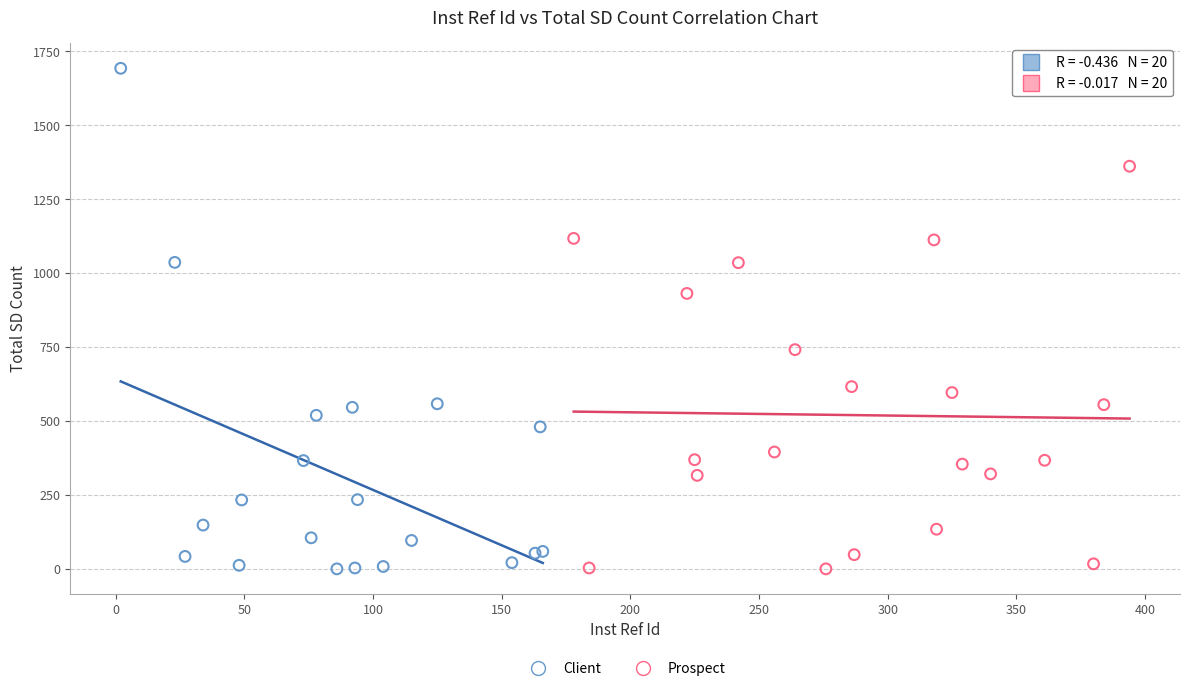

Which series has the widest spread of Y values?

Client